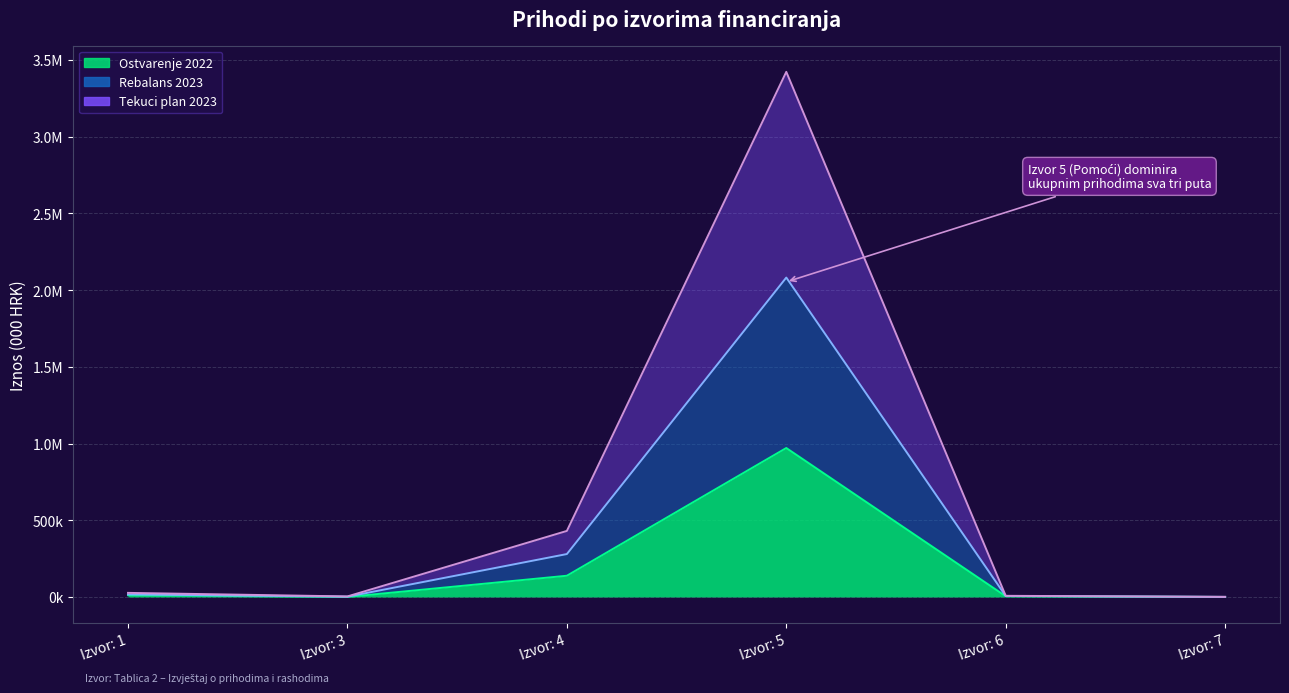

What is the total value across all series at Izvor: 7?

1493.8